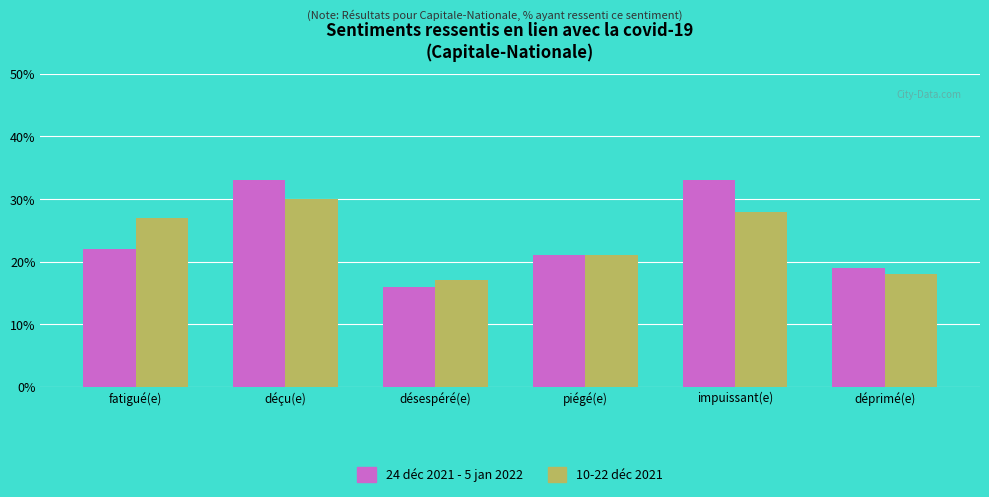

What are all the series names shown in the legend?

24 déc 2021 - 5 jan 2022, 10-22 déc 2021